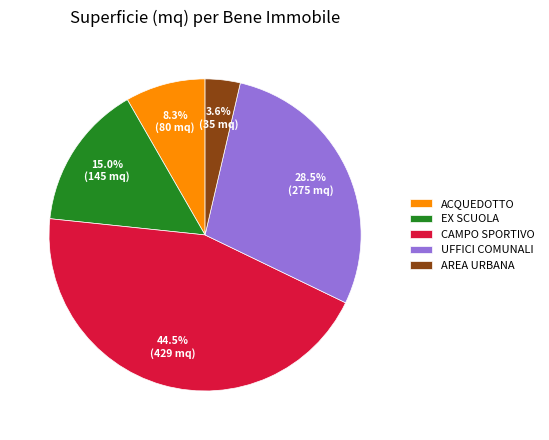

Between EX SCUOLA and CAMPO SPORTIVO, which is larger?

CAMPO SPORTIVO